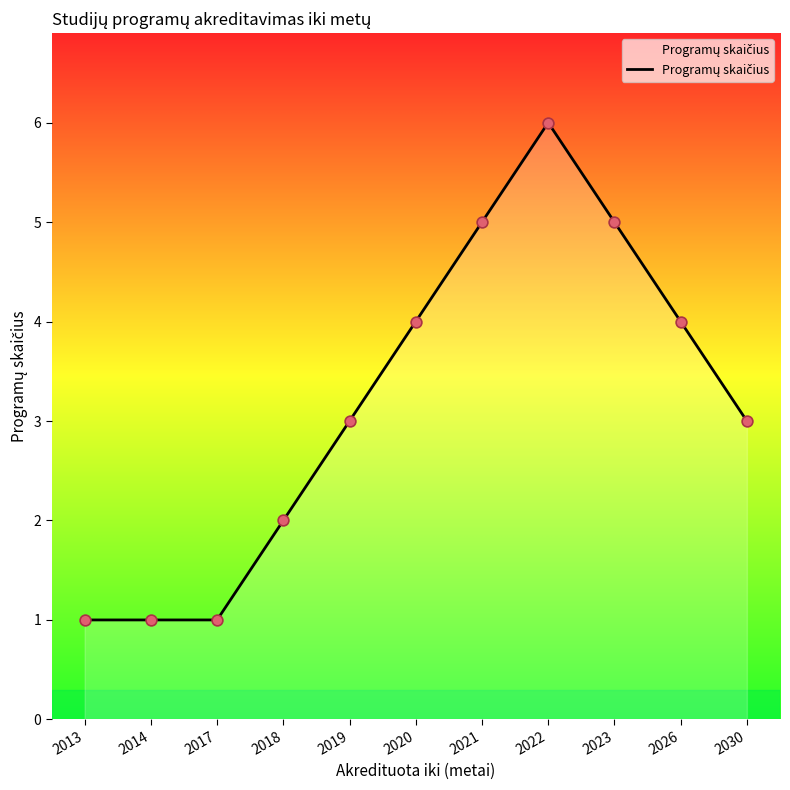

Between 2021 and 2018, which is larger?

2021